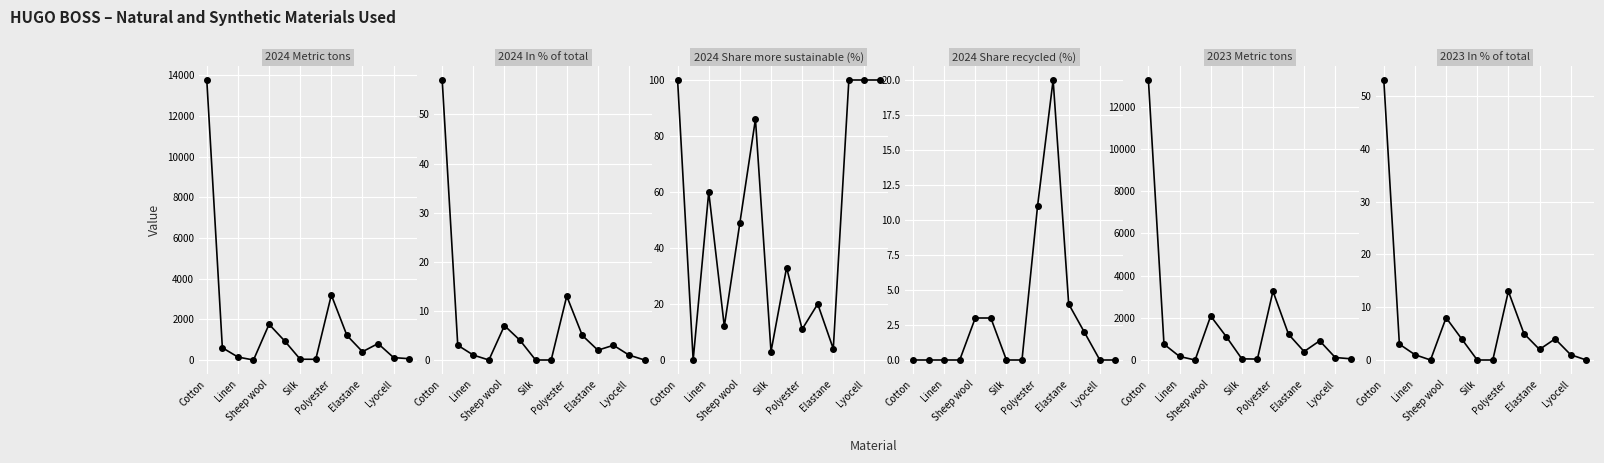

How many values in the 2023 In % of total series are below 3?

7